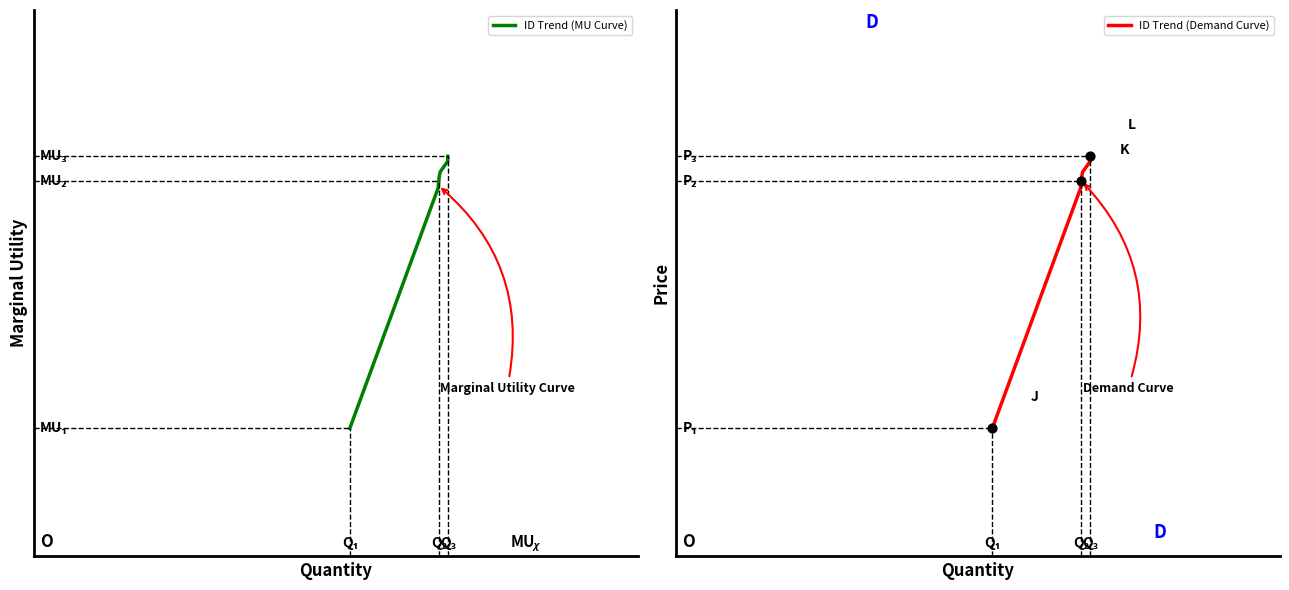

Which series contains the lowest Y value?

ID Trend (MU Curve)